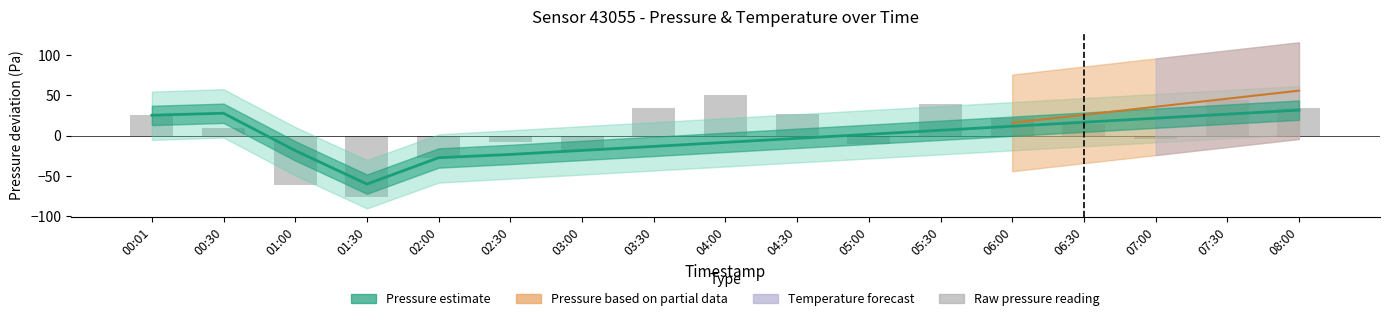

What is the label of the 6th bar from the right?

05:30